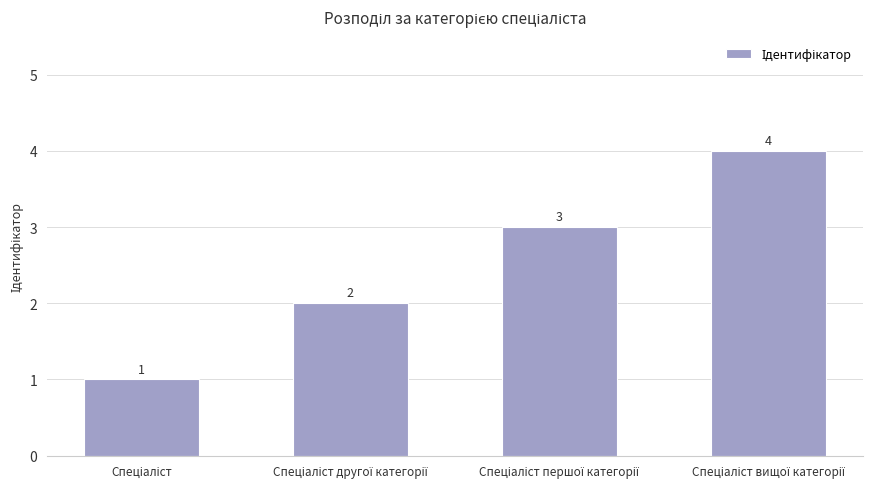

Reading left to right, transcribe all the data shown in this chart.

1	2	3	4